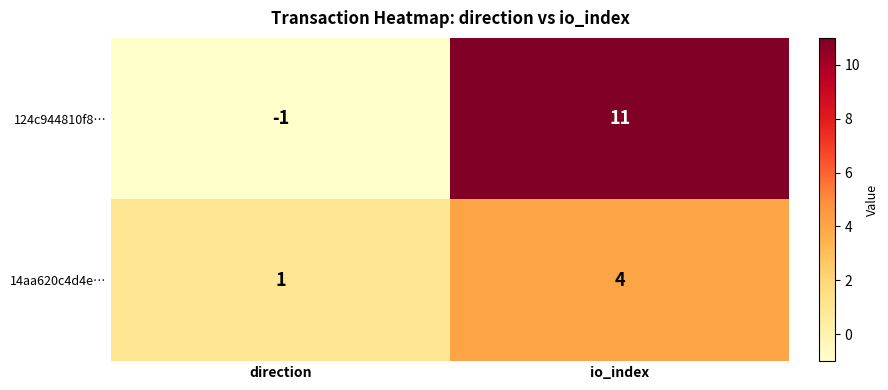

At which category is the sum across all series the highest?

io_index